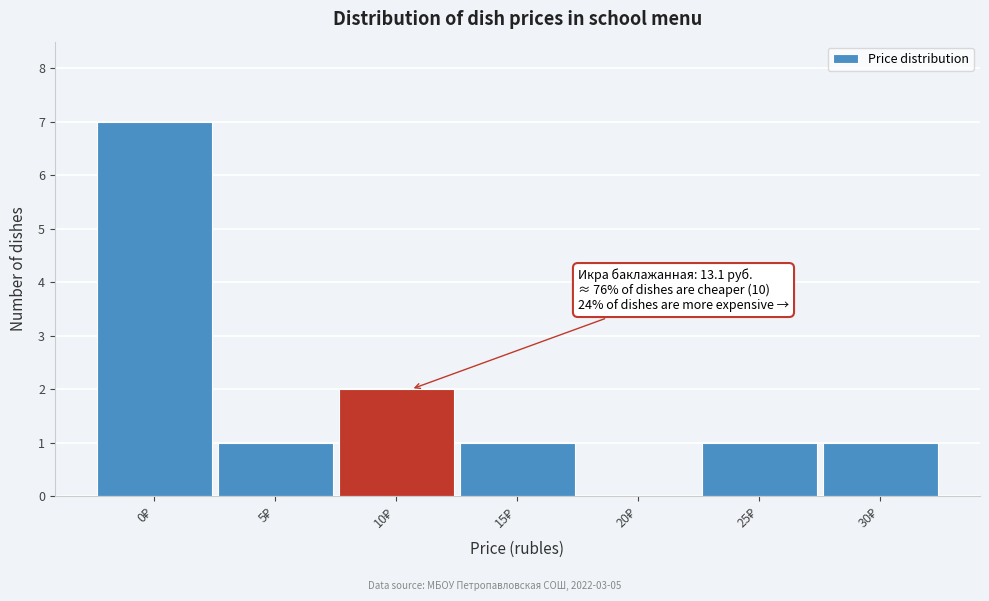

What is the greatest value displayed?

7